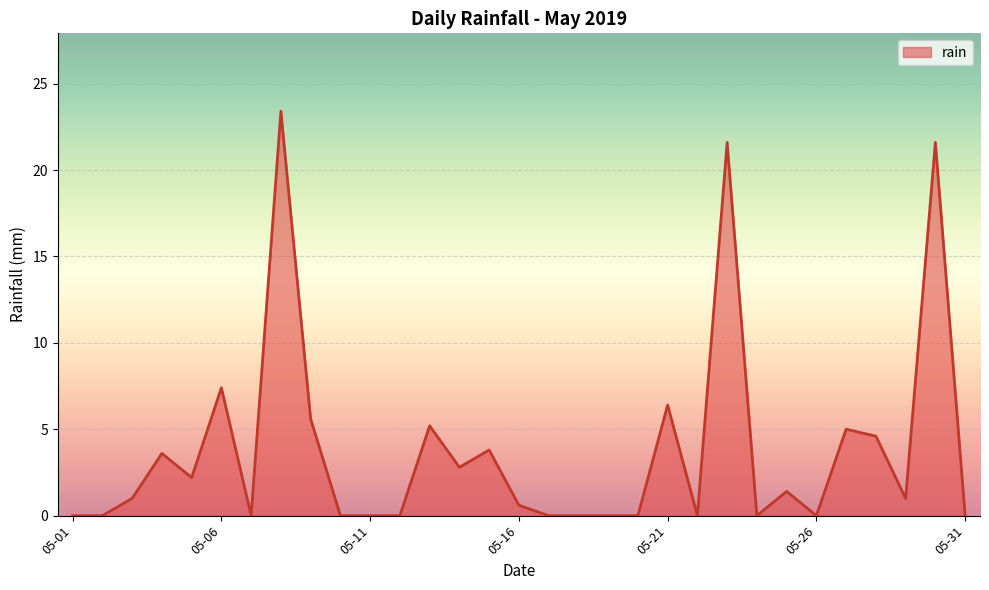

What is the difference between the maximum and minimum values?

23.4